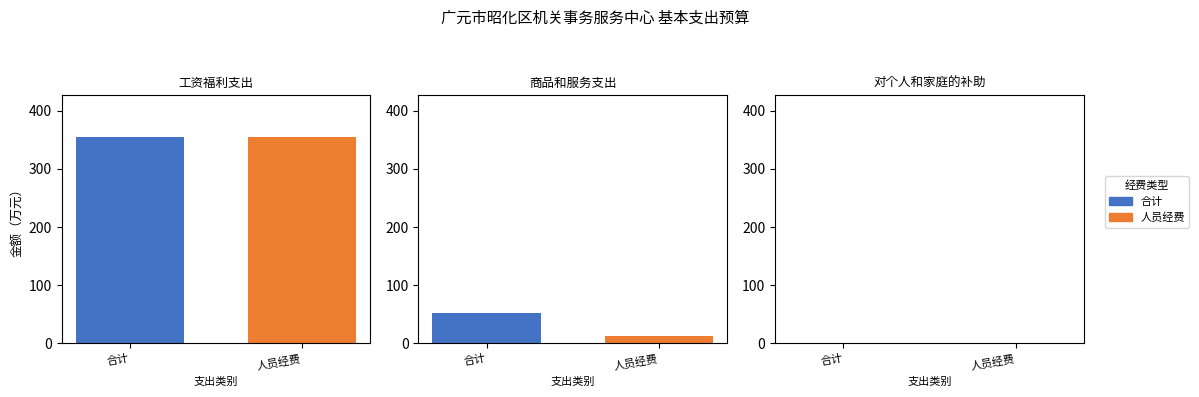

What are all the series names shown in the legend?

合计, 人员经费